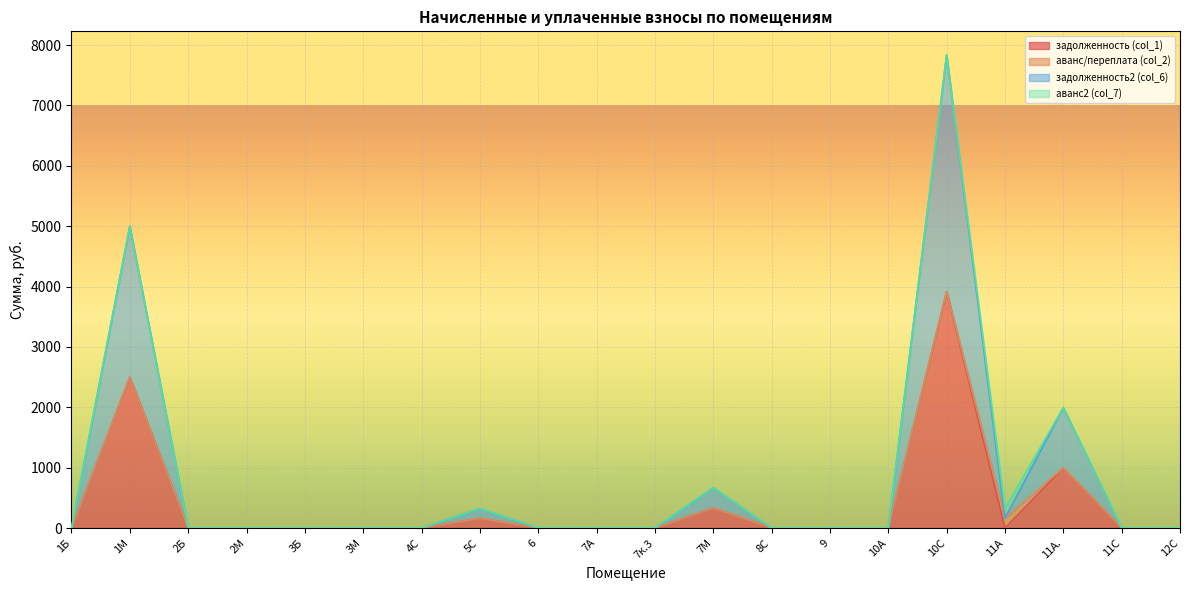

What is the value of the задолженность2 (col_6) point at the 9th from the left?

0.7